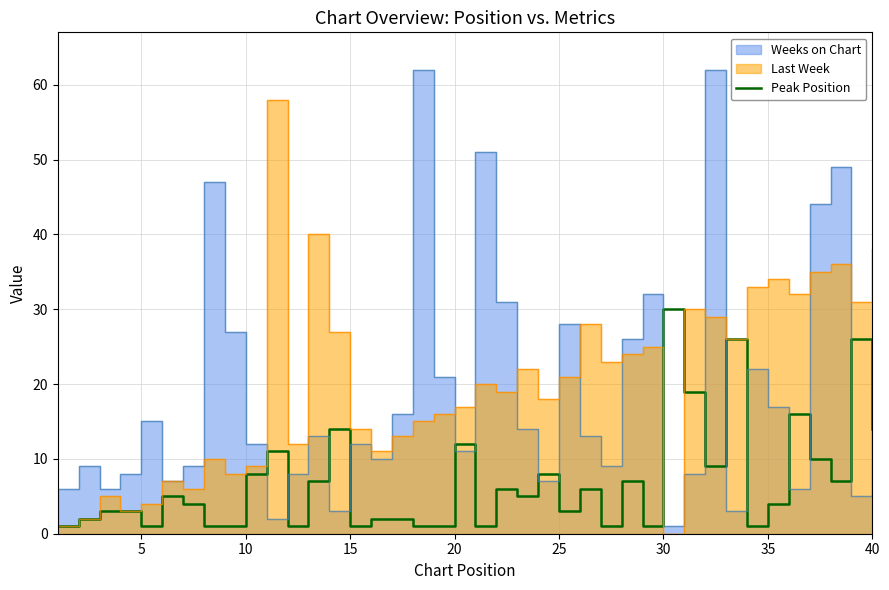

Which category has the highest value in the Peak Position series?

30